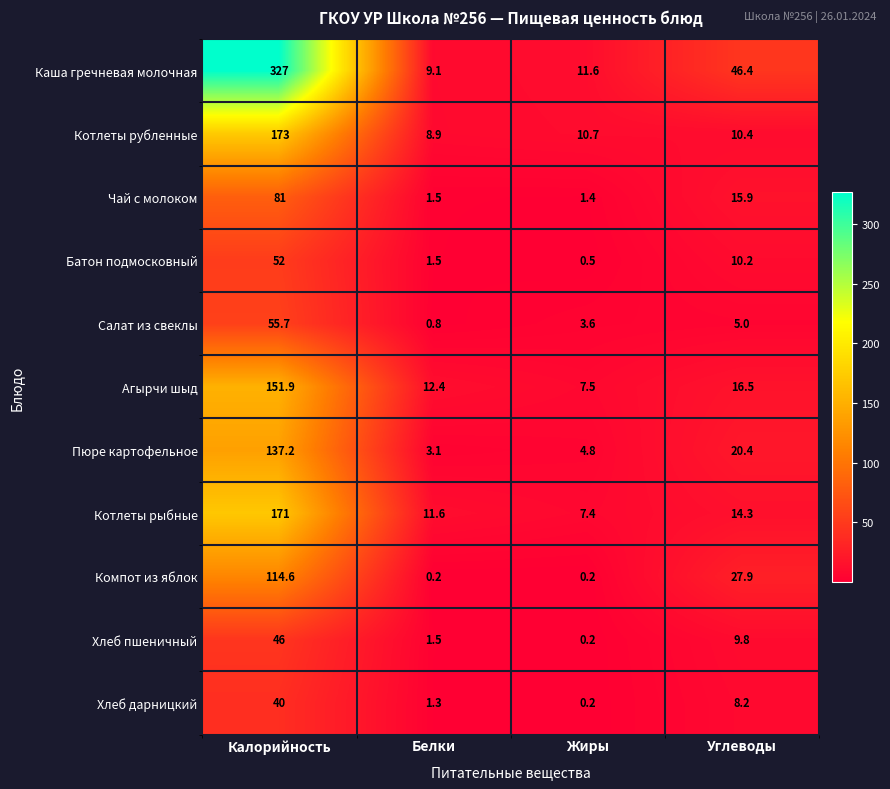

What is the difference between the highest and lowest values at Белки?

12.2